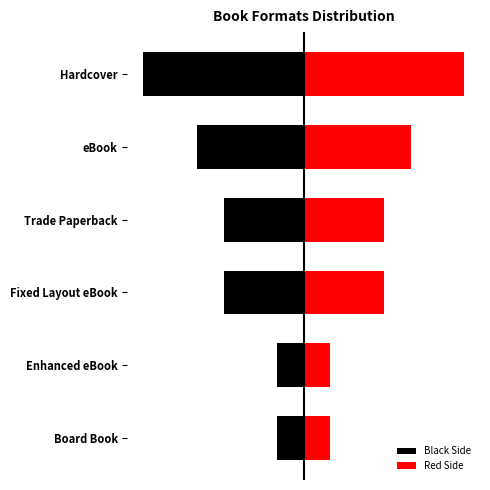

What is the difference between the second highest and second lowest values in the Black Side series?

3